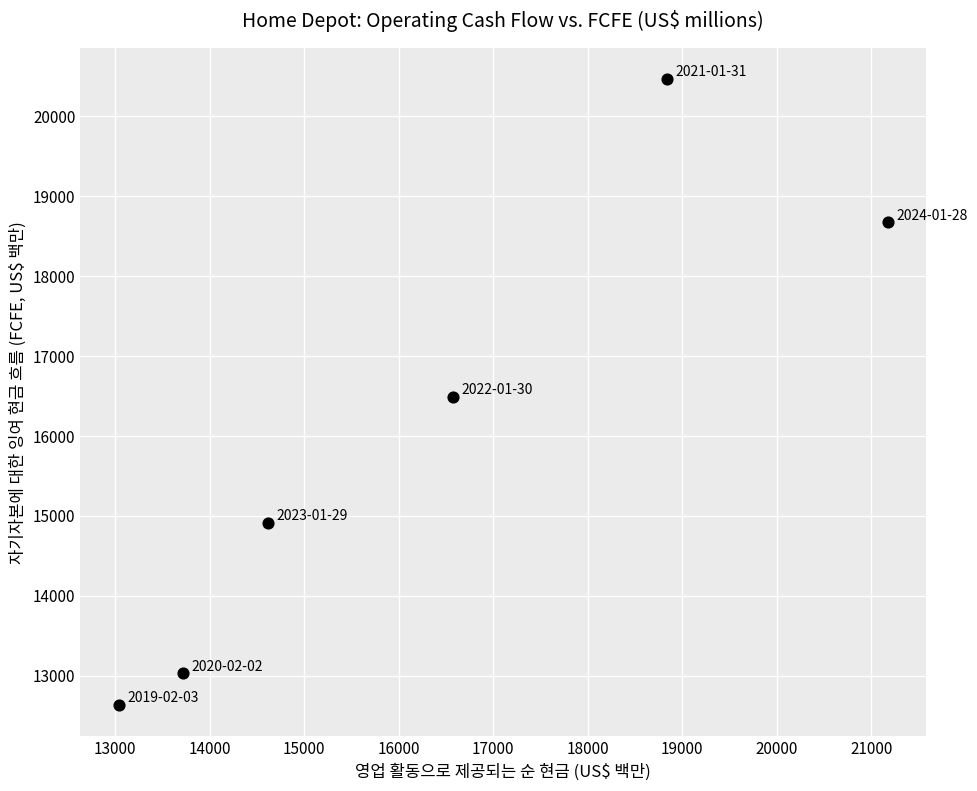

What is the average X value?

16326